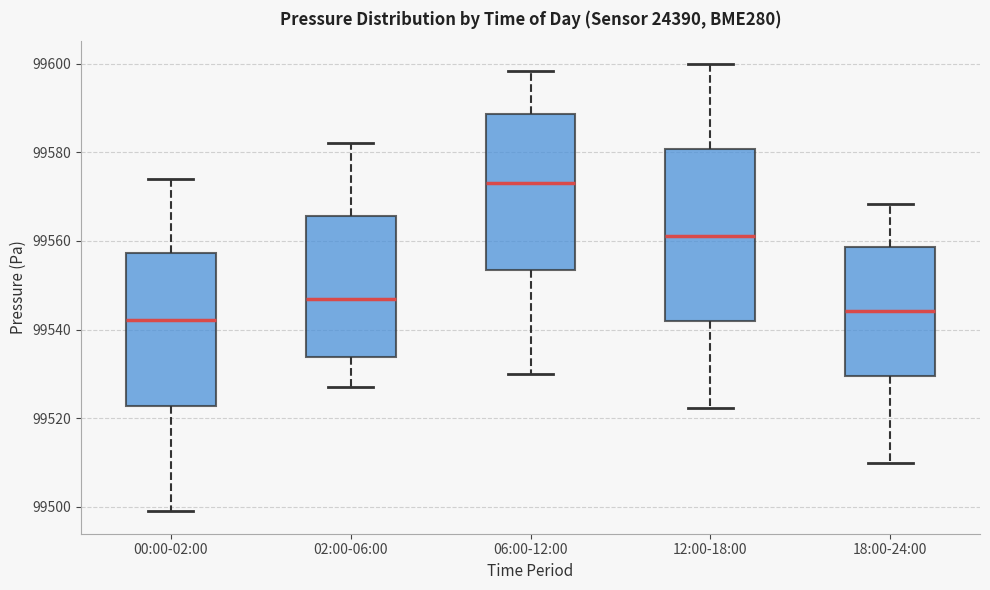

Where is the upper edge of the box for 12:00-18:00 on the y-axis? The values are not printed on the chart, so give them approximately, as read against the axis.

99580